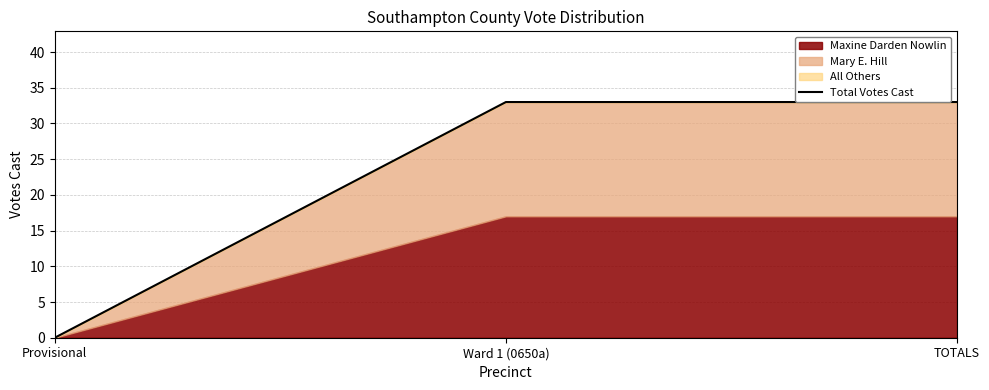

Rank the categories by value from lowest to highest.

Provisional, Ward 1 (0650a), TOTALS